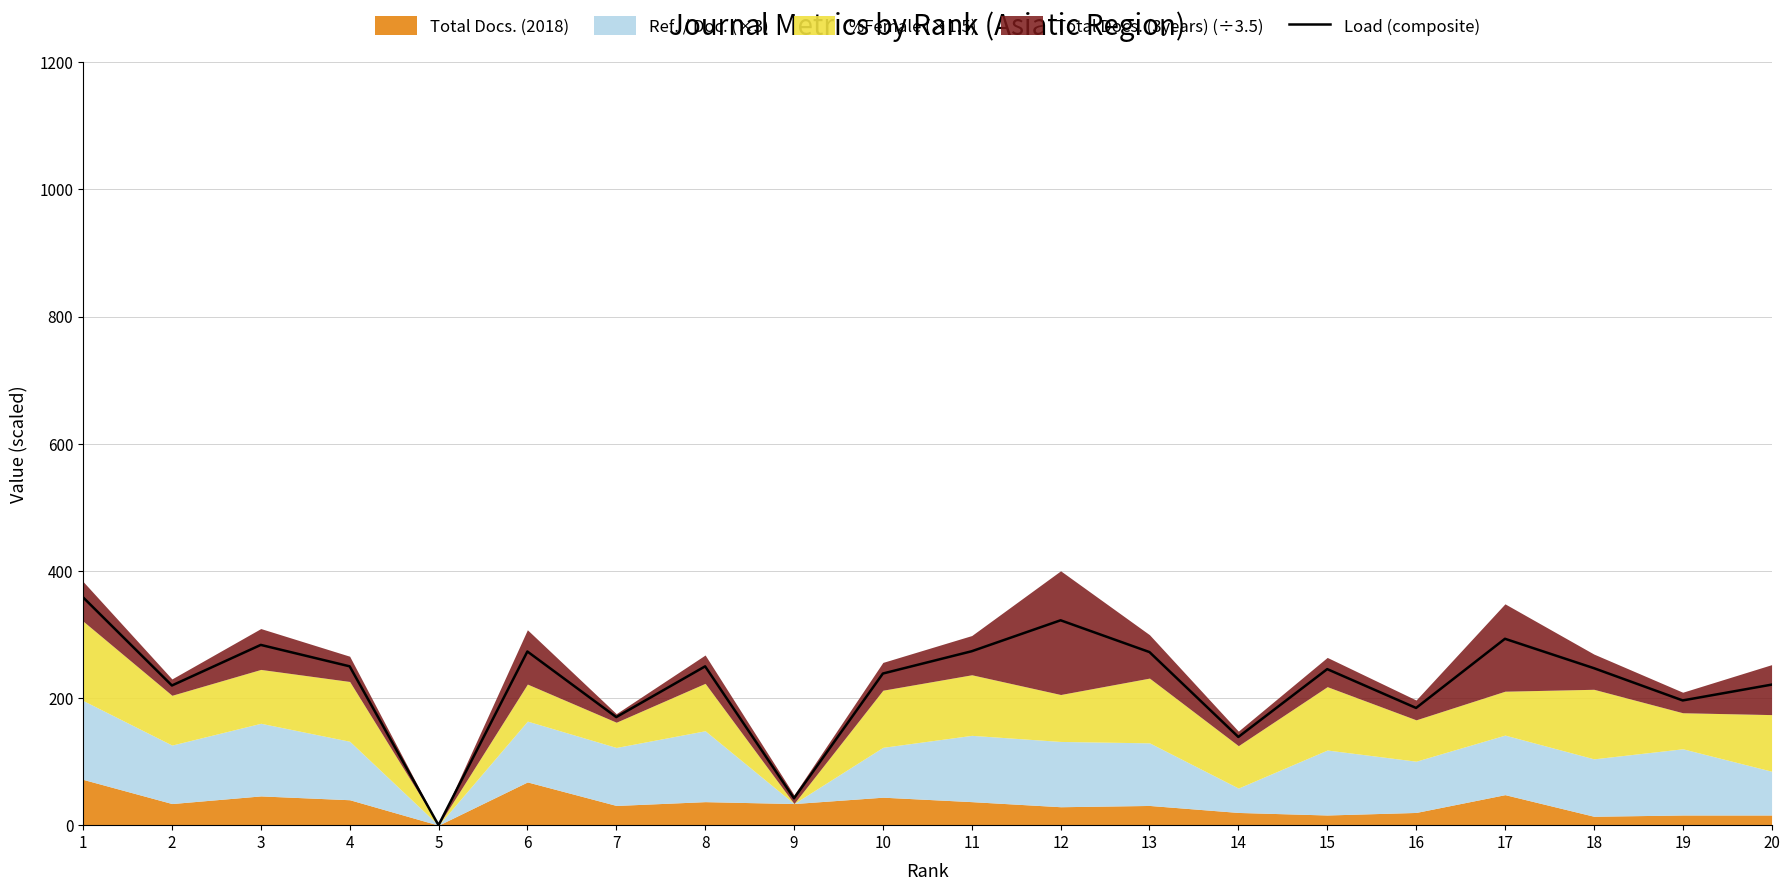

Is it true that the value at 8 is 249.8?

True